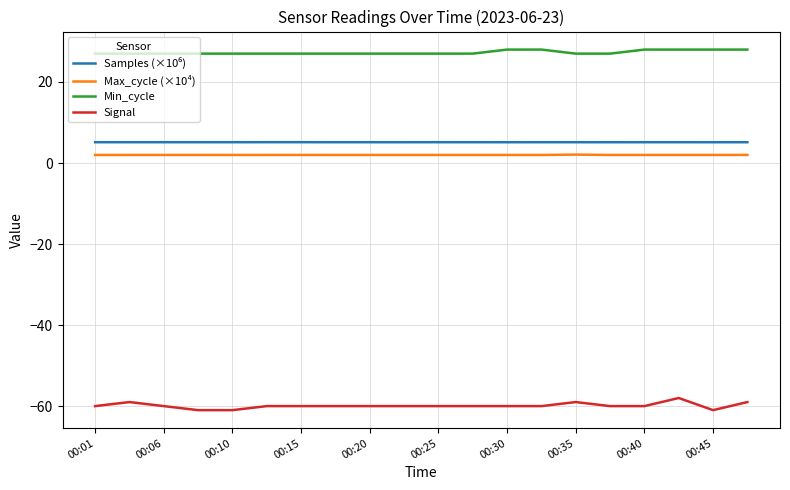

True or false: Max_cycle (×10⁴) and Min_cycle cross at least once.

False